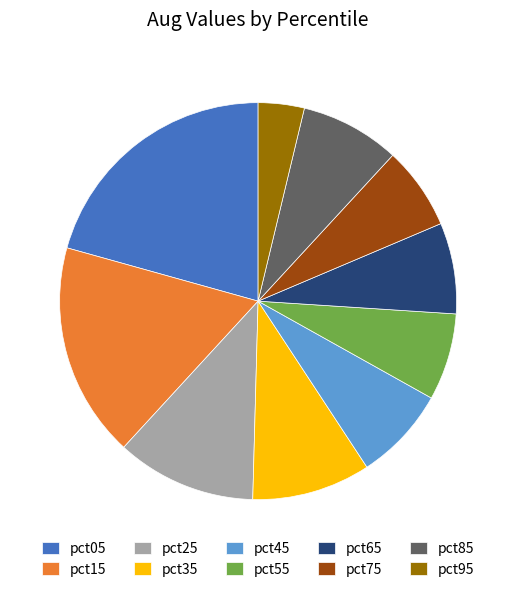

Which category has the smallest portion of the pie?

pct95